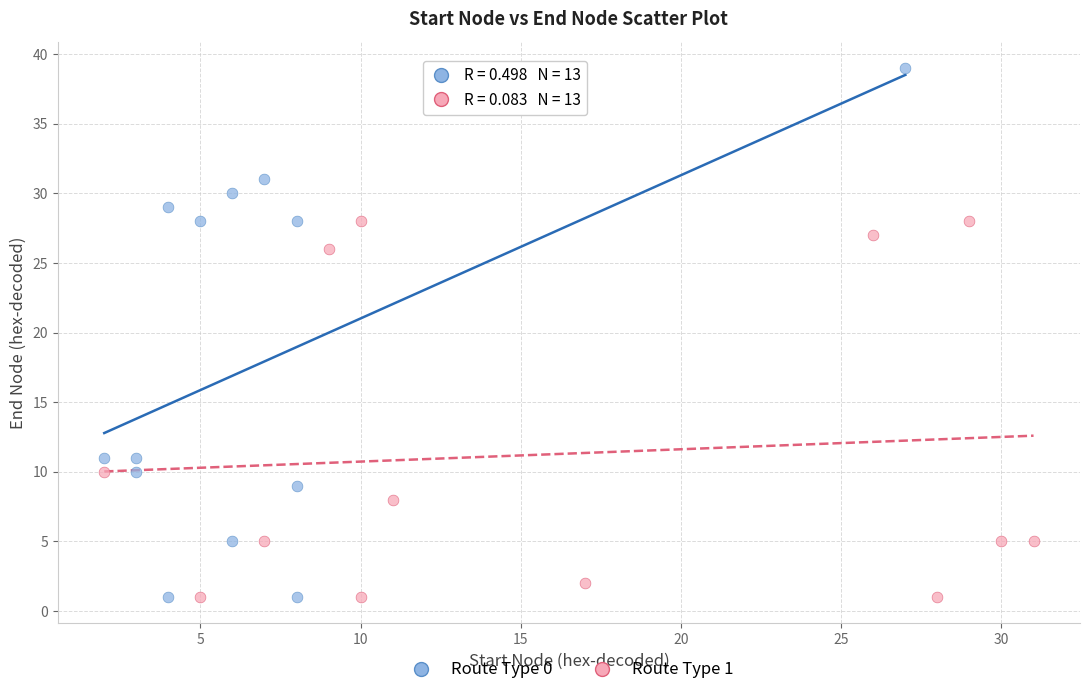

Which series contains the highest Y value?

Route Type 0